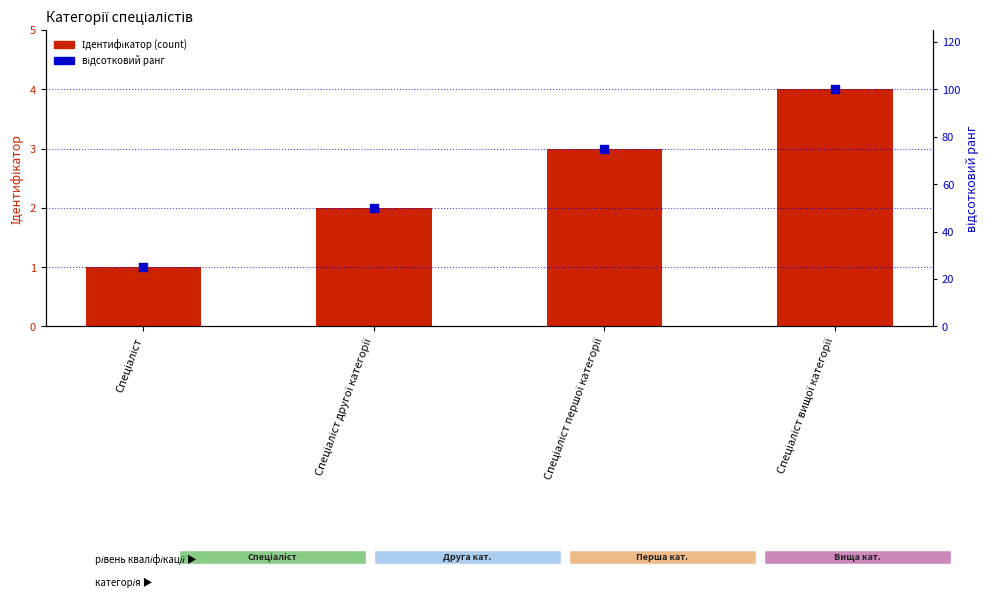

Which series reaches the maximum Y coordinate?

відсотковий ранг